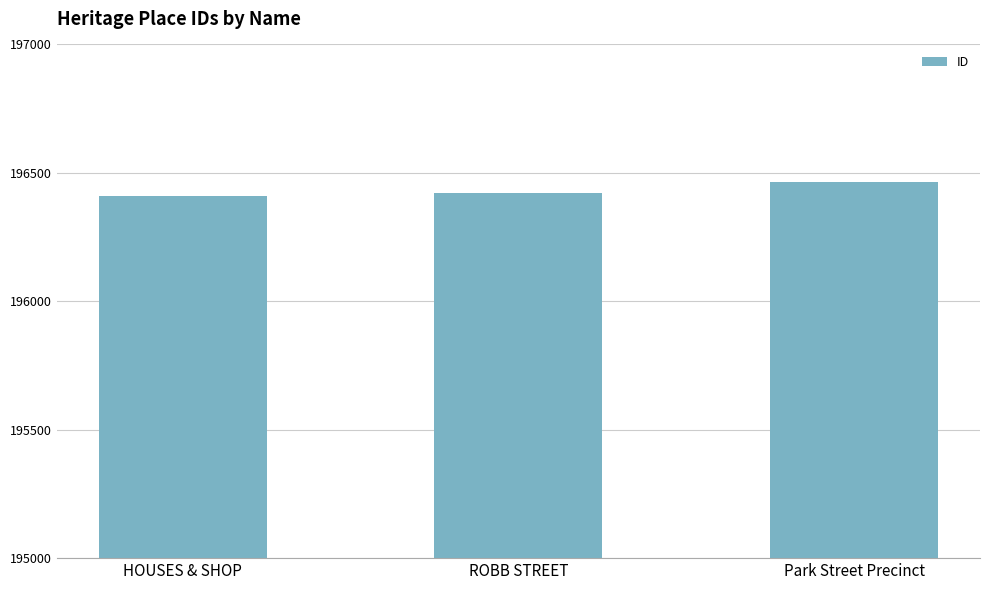

The chart shows a value of 196411 at HOUSES & SHOP. True or false?

True